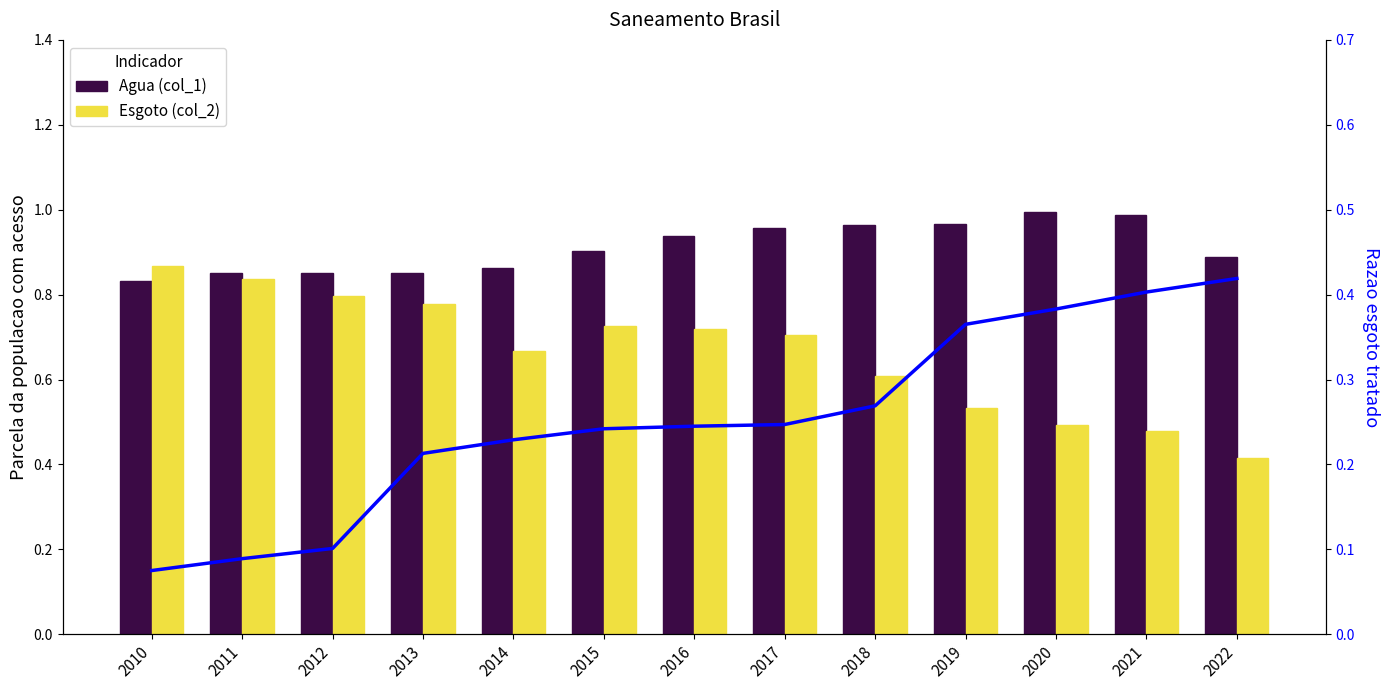

What is the minimum value for Esgoto (col_2)?

0.4